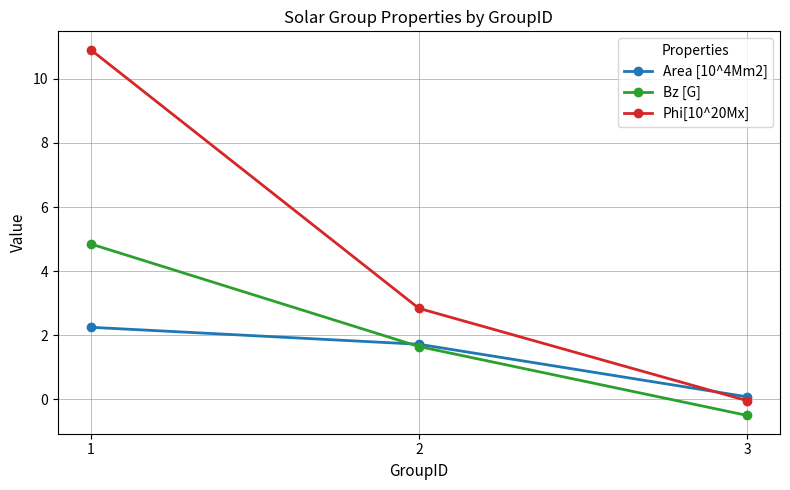

How many values in Bz [G] are above zero?

2